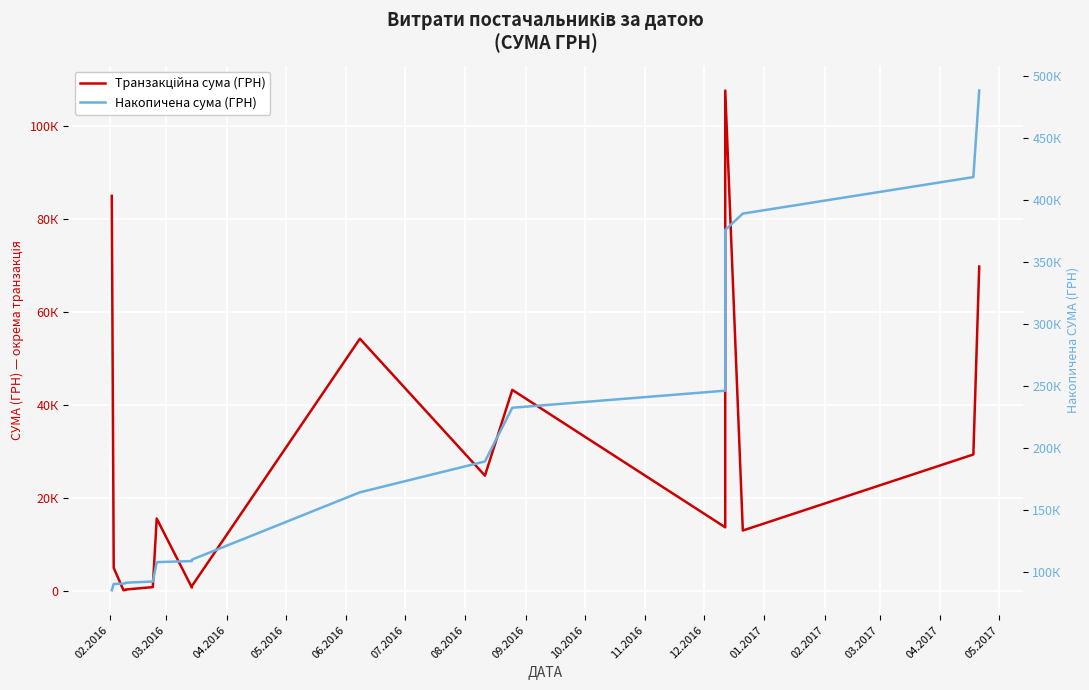

How many lines are shown in the chart?

2